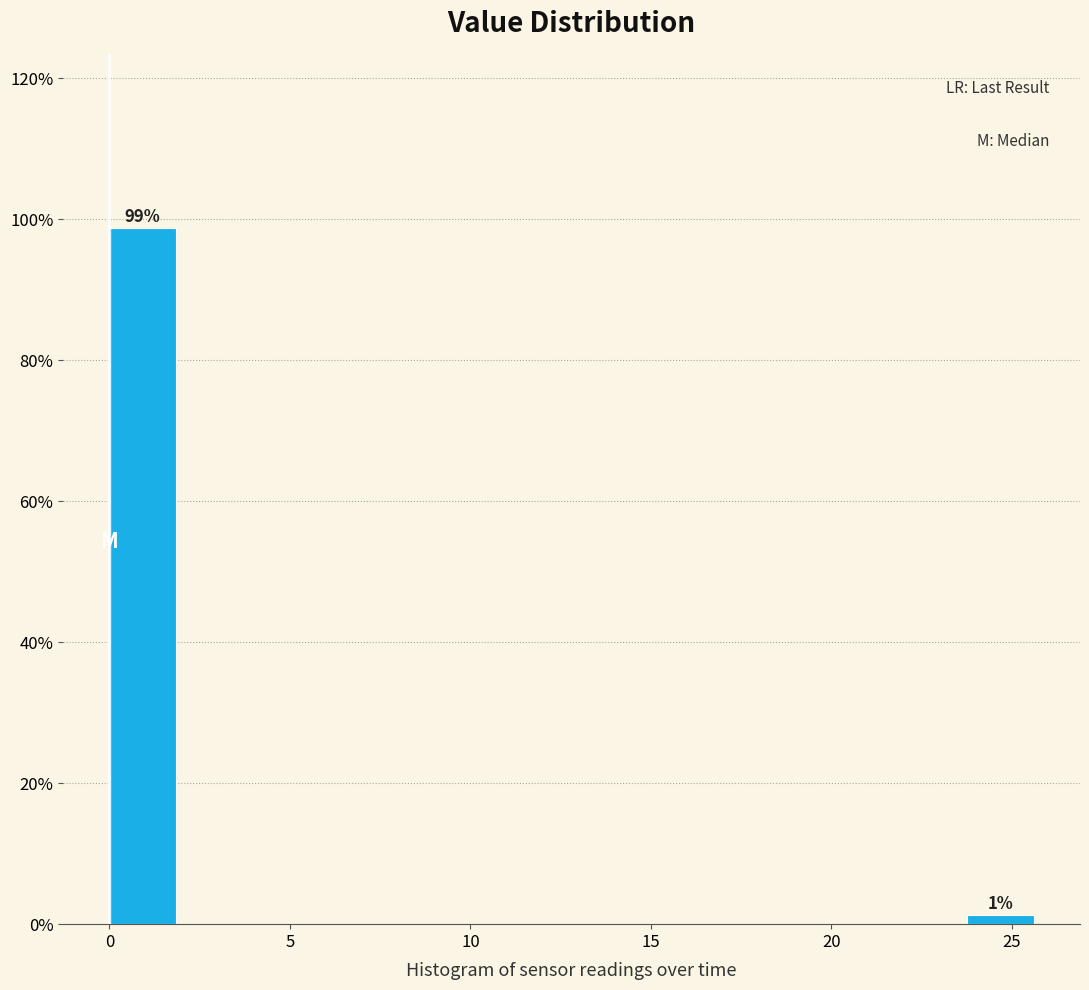

Which range on the x-axis has the tallest bar?

0.0 to 2.0